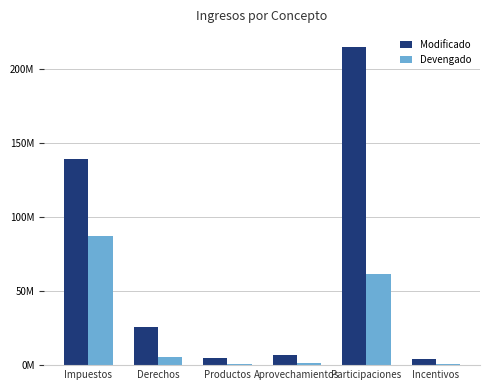

At which category is the sum across all series the highest?

Participaciones